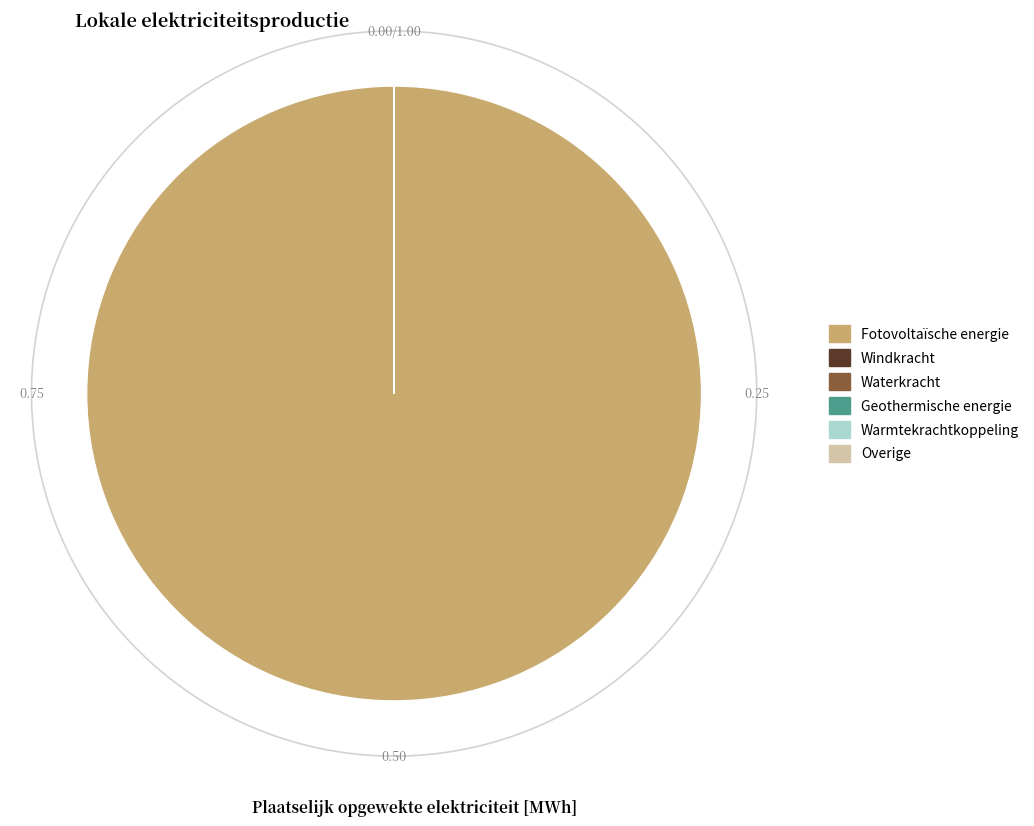

How many segments does this pie chart have?

6